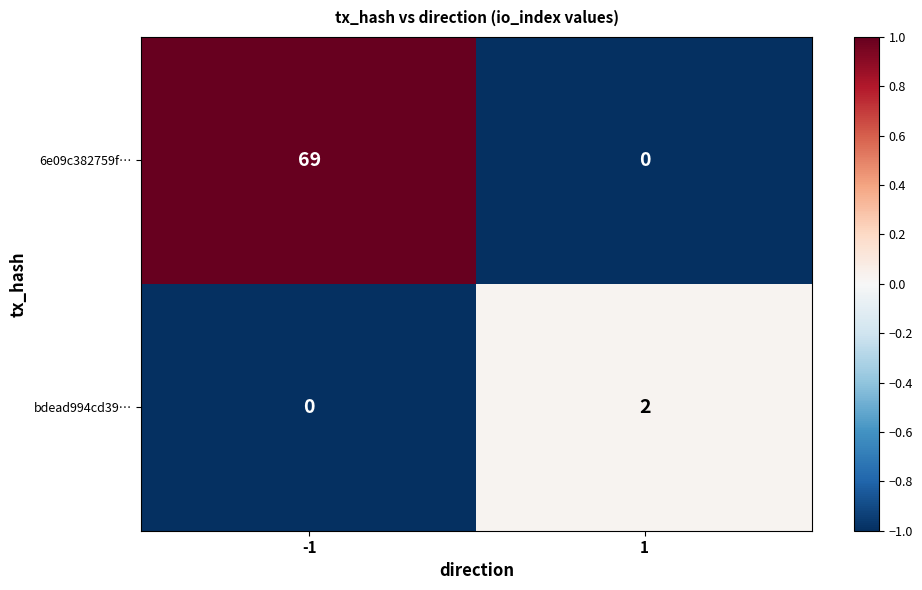

Read the 6e09c382759f… value at -1, to the nearest 5.

70